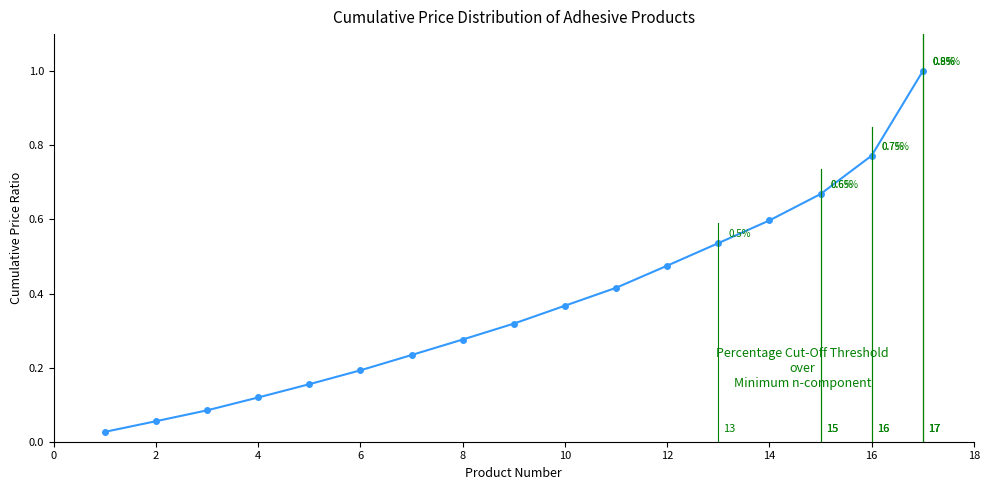

Does the chart display data point markers on the line(s)?

Yes